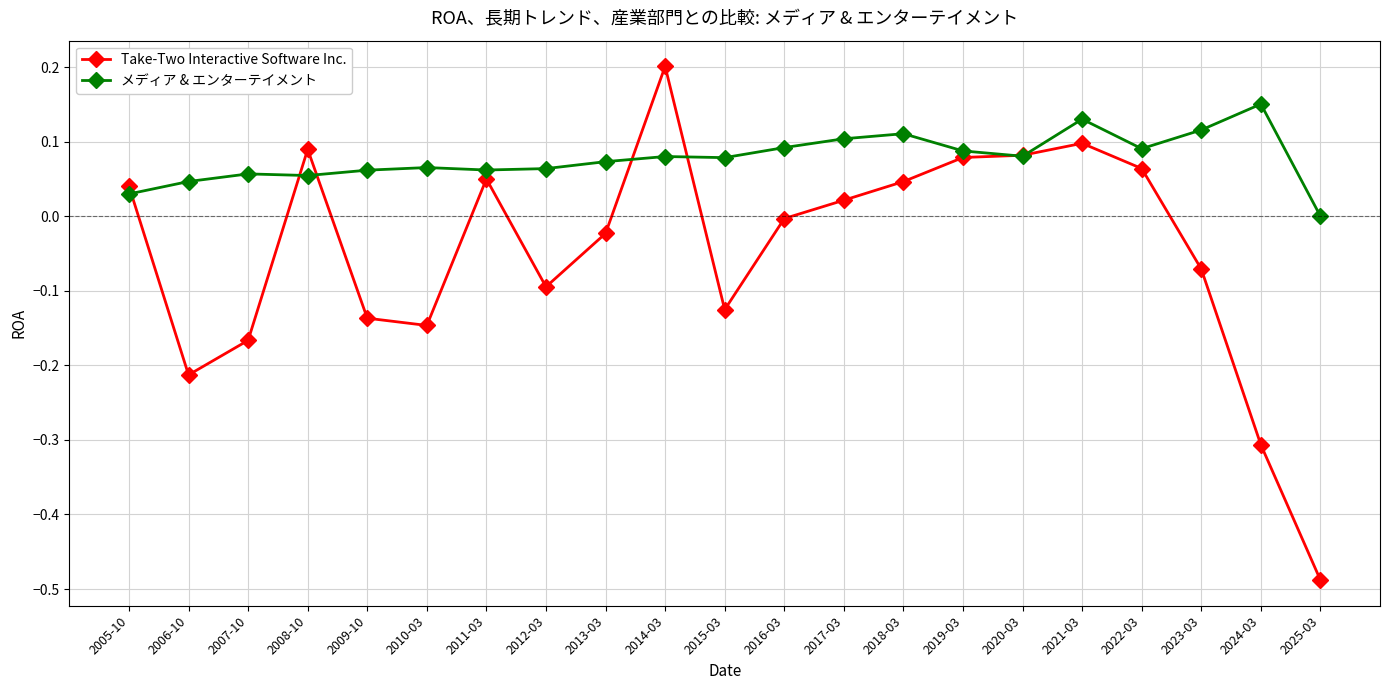

What are all the series names shown in the legend?

Take-Two Interactive Software Inc., メディア & エンターテイメント